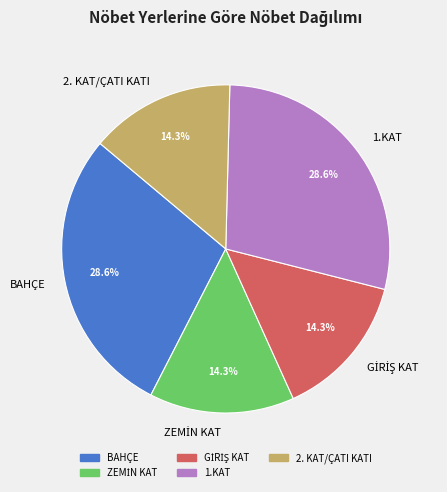

What is the ratio of the value at 1.KAT to the value at 2. KAT/ÇATI KATI?

2.0